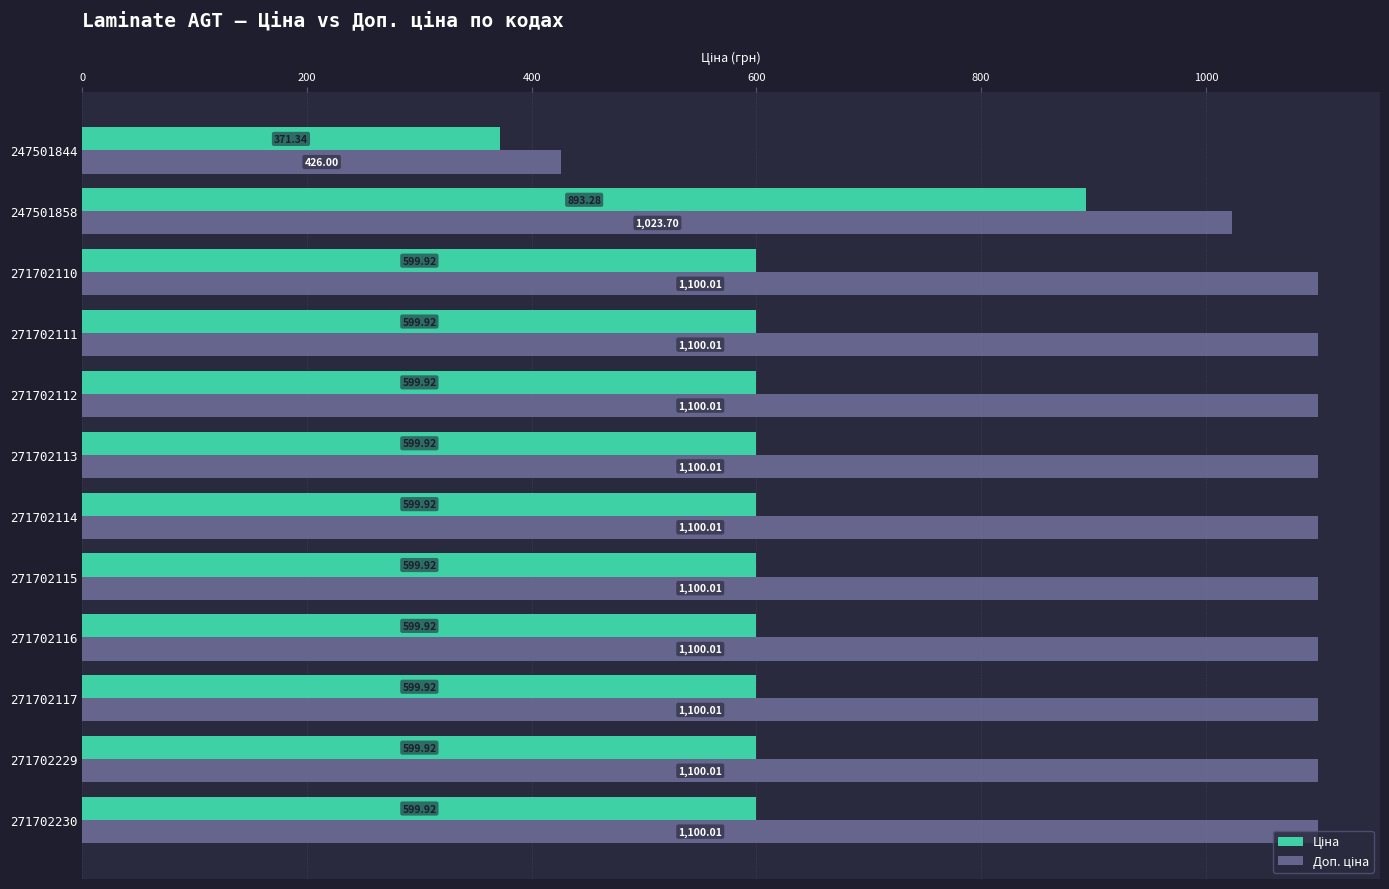

What is the spread (max minus min) of values at 271702113?

500.1